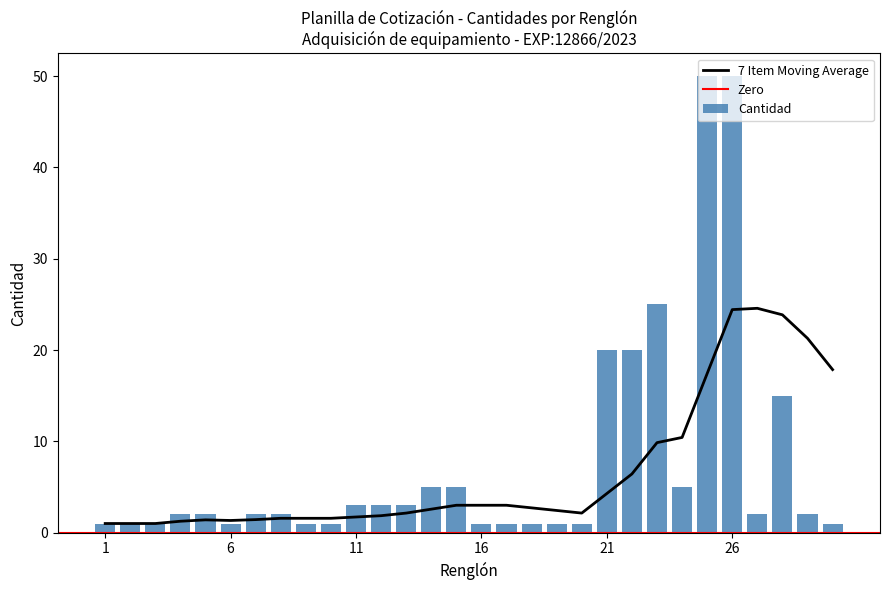

Reading left to right, extract all data points from this chart.

1	1	1	2	2	1	2	2	1	1	3	3	3	5	5	1	1	1	1	1	20	20	25	5	50	50	2	15	2	1